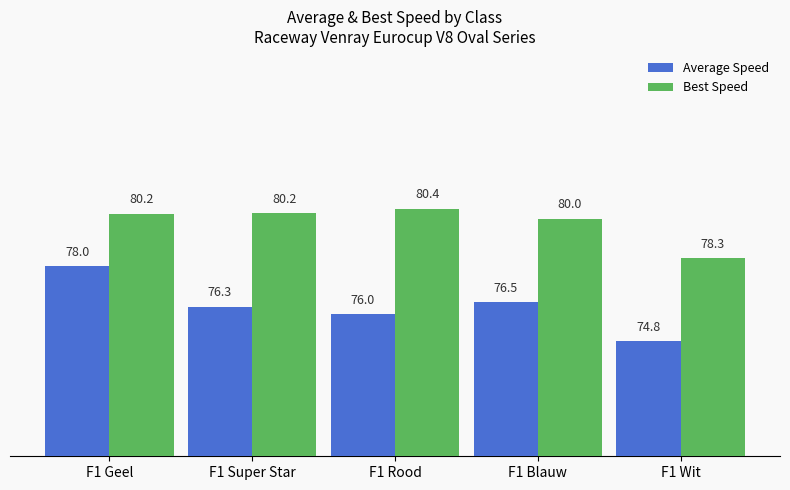

Reading left to right, what are all the values shown in this chart?

Average Speed: 78.0	76.3	76.0	76.5	74.8
Best Speed: 80.2	80.2	80.4	80.0	78.3